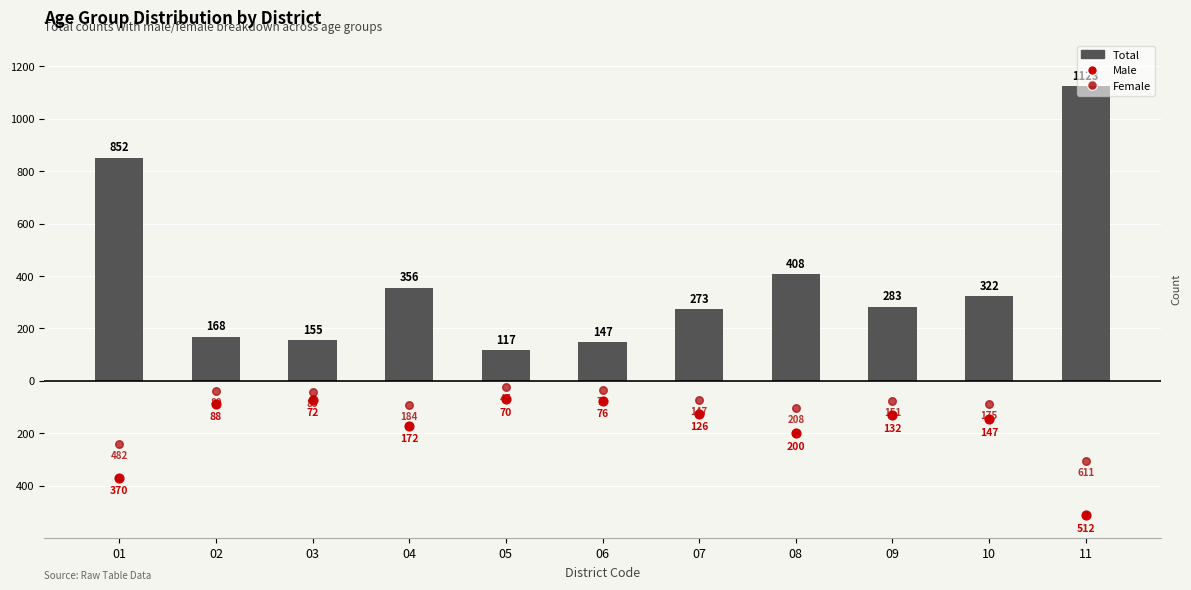

Which series reaches the minimum Y coordinate?

Male (inverted)